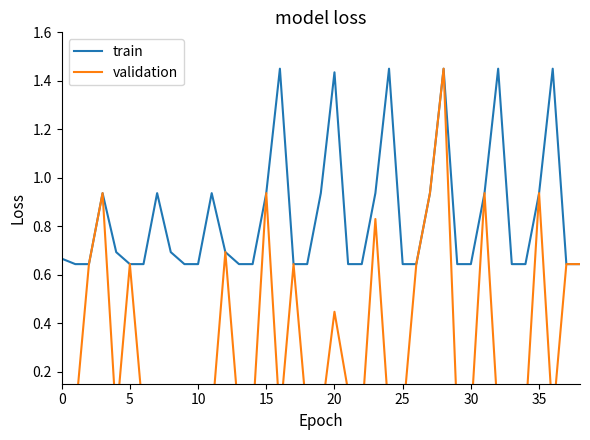

The train series shows 1.2 at 0. True or false?

False